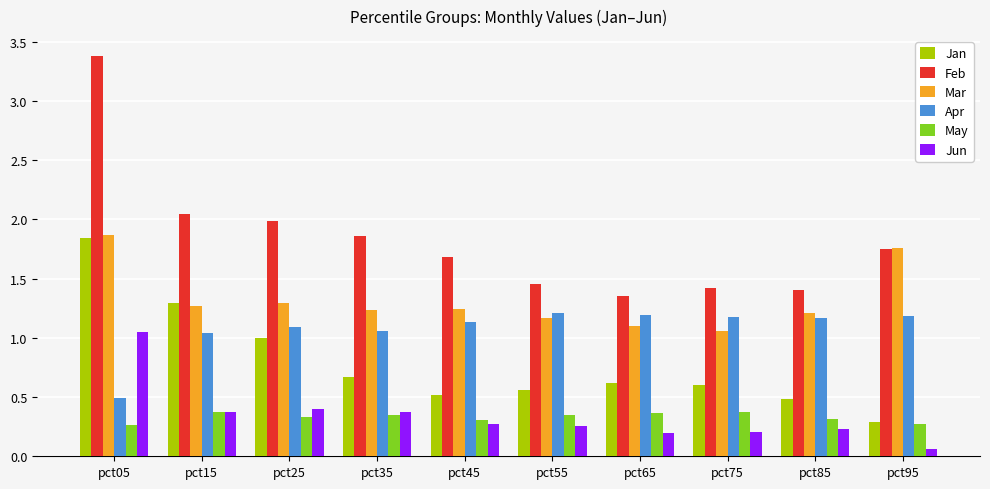

What is the difference between the second highest and second lowest values in the Jan series?

0.8